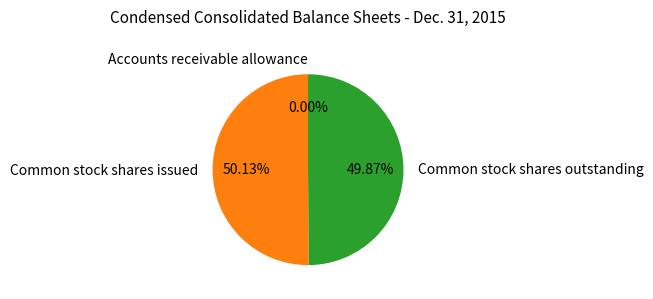

Is the sum of Common stock shares outstanding and Common stock shares issued greater than half?

Yes